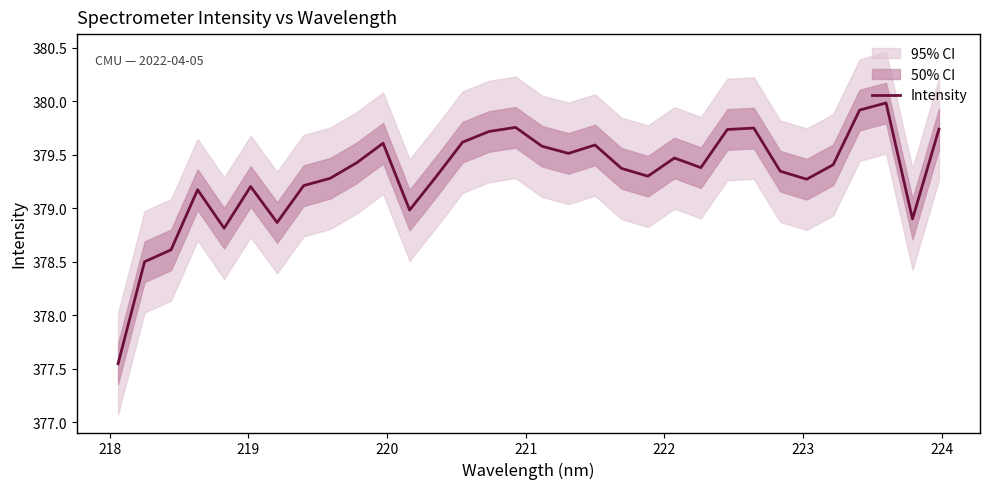

What is the maximum value for Intensity?

380.0